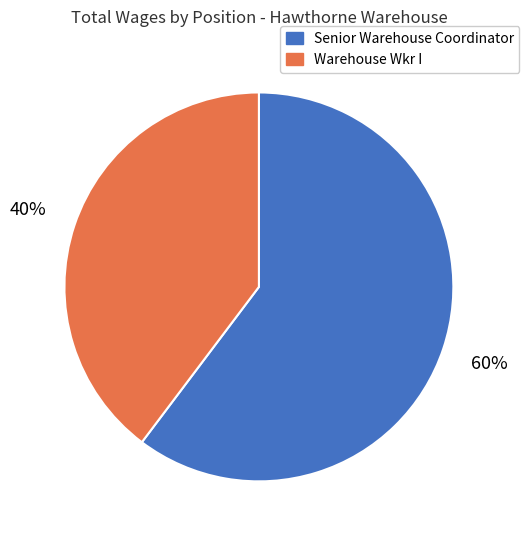

Which category has the biggest portion of the pie?

Senior Warehouse Coordinator